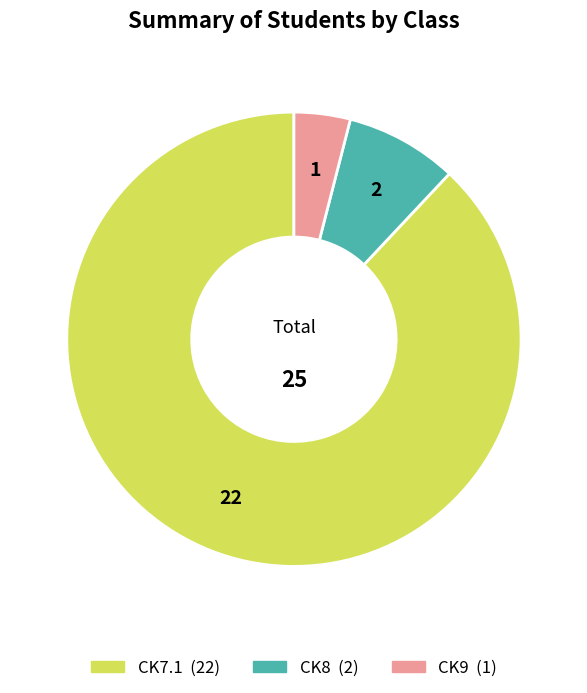

Is it true that CK9 is 4% of the pie?

True